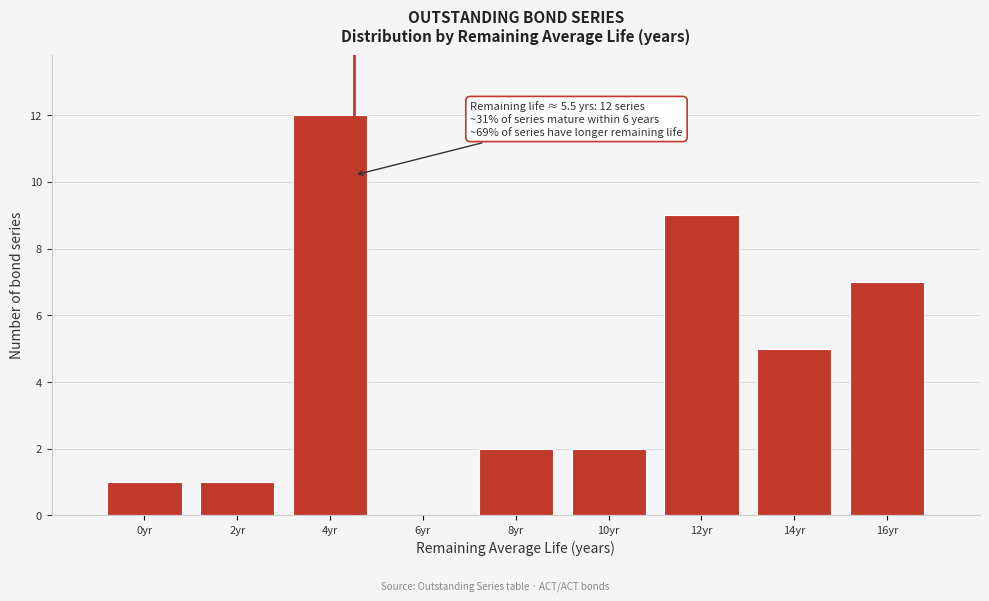

Reading right to left, transcribe all the data shown in this chart.

16yr=7	14yr=5	12yr=9	10yr=2	8yr=2	6yr=0	4yr=12	2yr=1	0yr=1